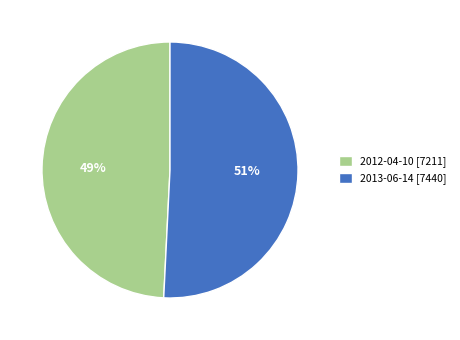

Rank the categories by value from highest to lowest.

2013-06-14, 2012-04-10